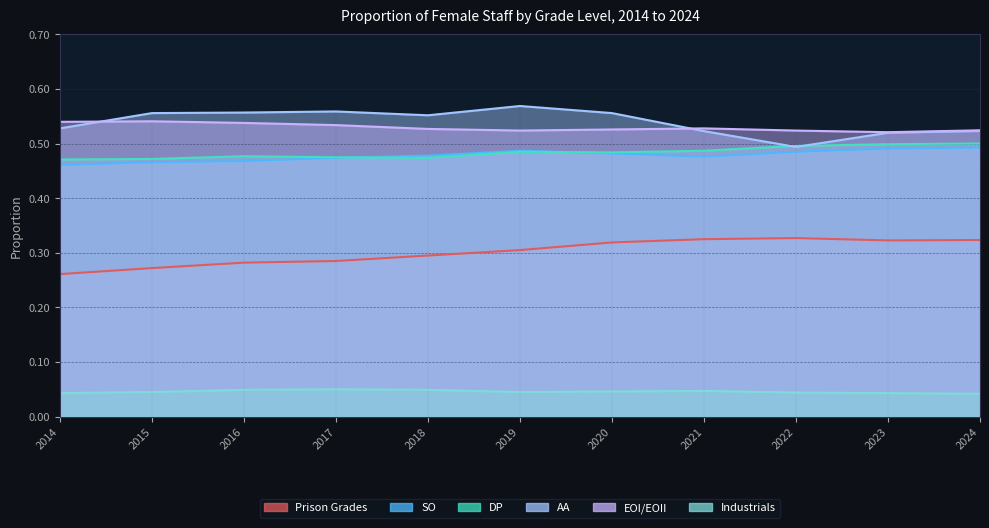

Which series has the largest total across all categories?

AA